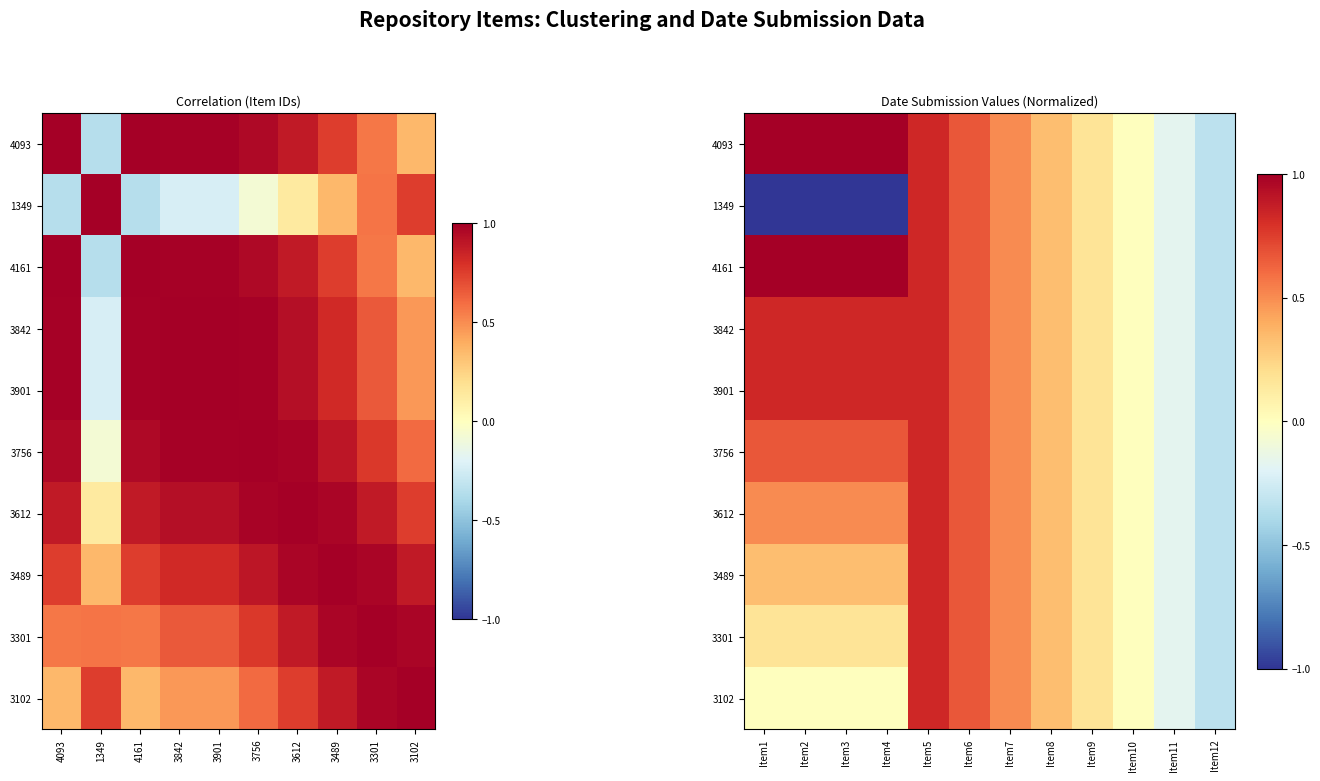

The 3301 series shows 0.8 at Item5. True or false?

True